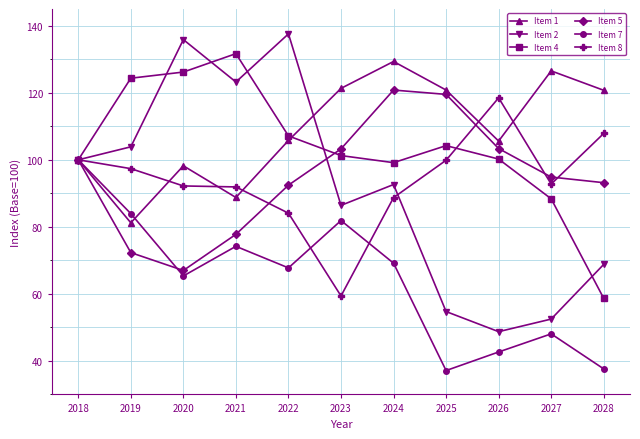

Which series has the largest total across all categories?

Item 1